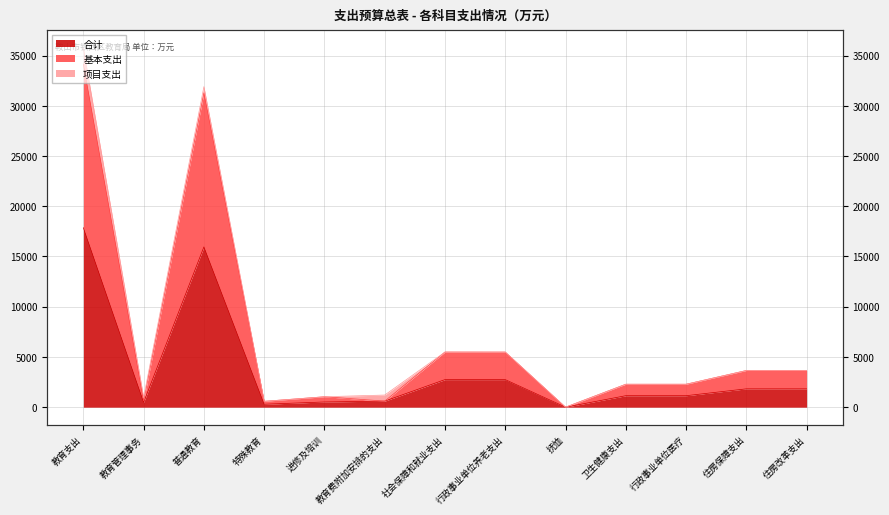

True or false: 合计 and 基本支出 intersect in this chart.

False